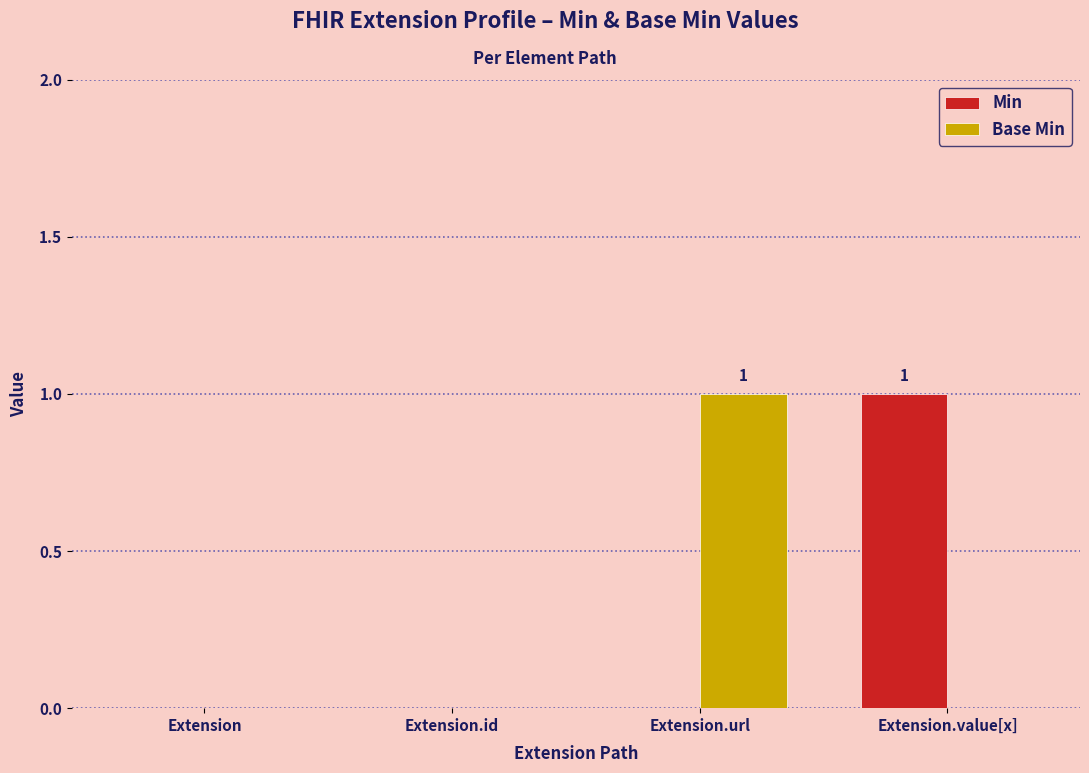

The value of Min at Extension.value[x] is 1. True or false?

True